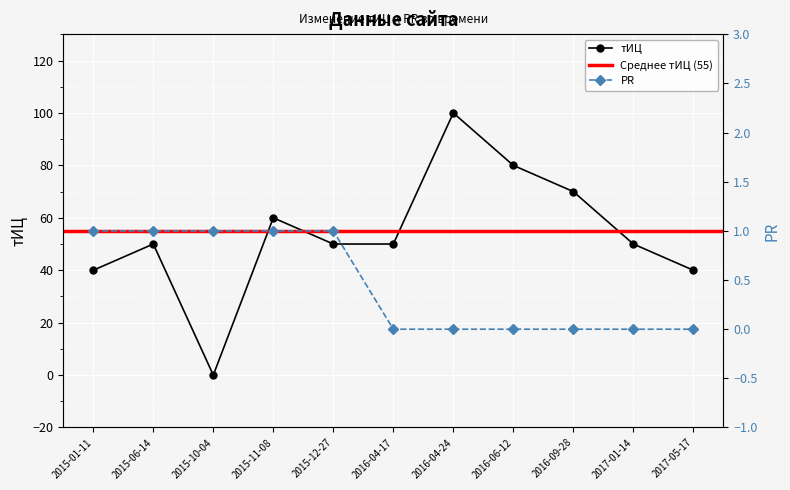

How many values in the тИЦ series are below 50?

3